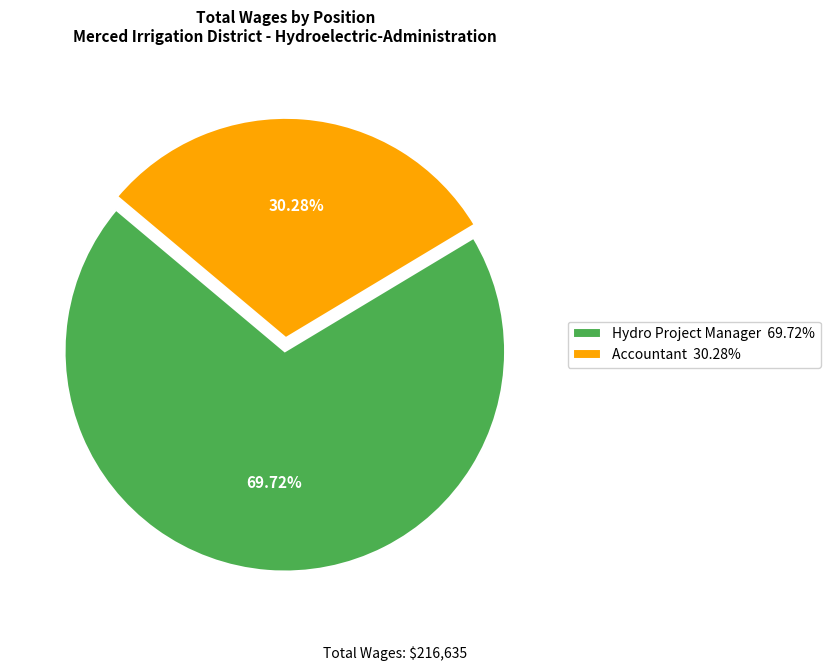

To the nearest percent, what is the difference between the largest and smallest slice percentages?

39%